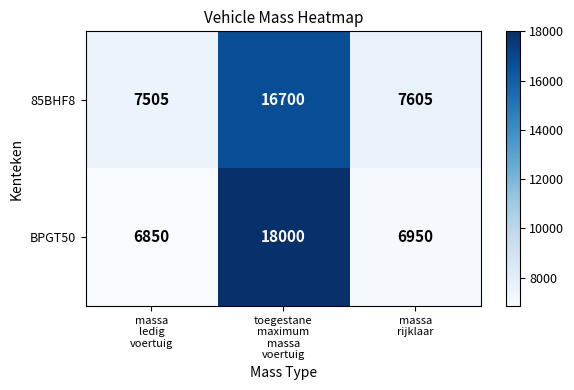

Which series has the largest range (max minus min)?

BPGT50